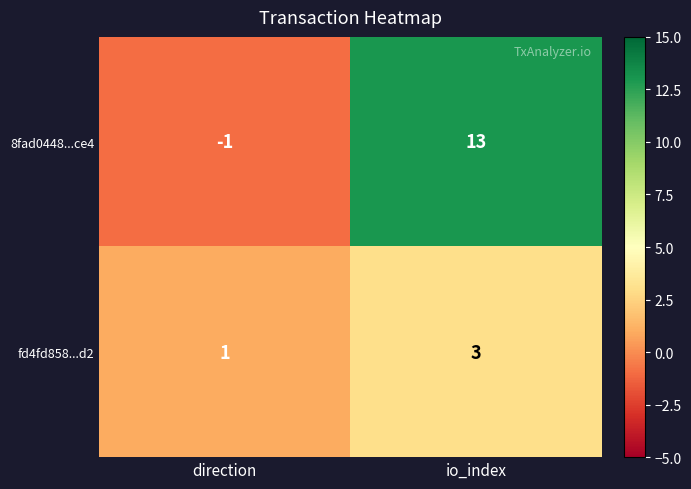

At how many categories does at least one series exceed 12?

1